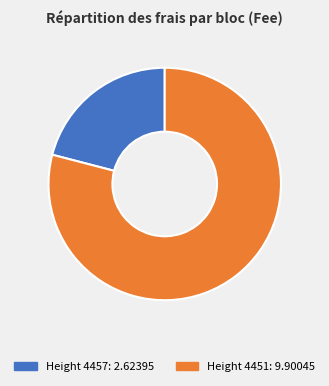

Does any single category account for the majority?

Yes